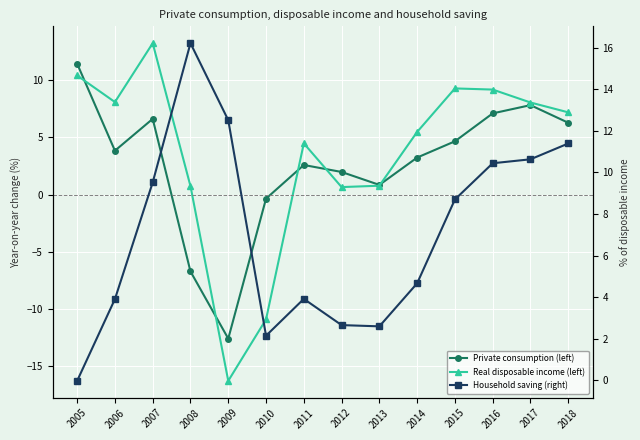

How many categories are shown in the chart?

14